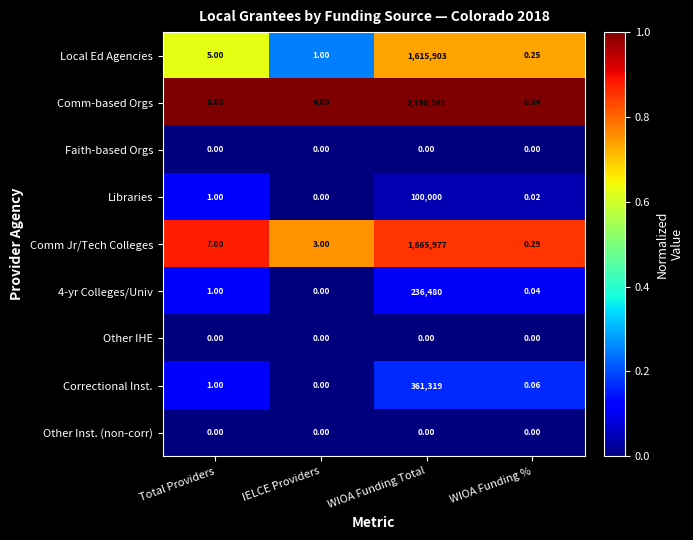

Which category has the lowest value in the Correctional Inst. series?

IELCE Providers